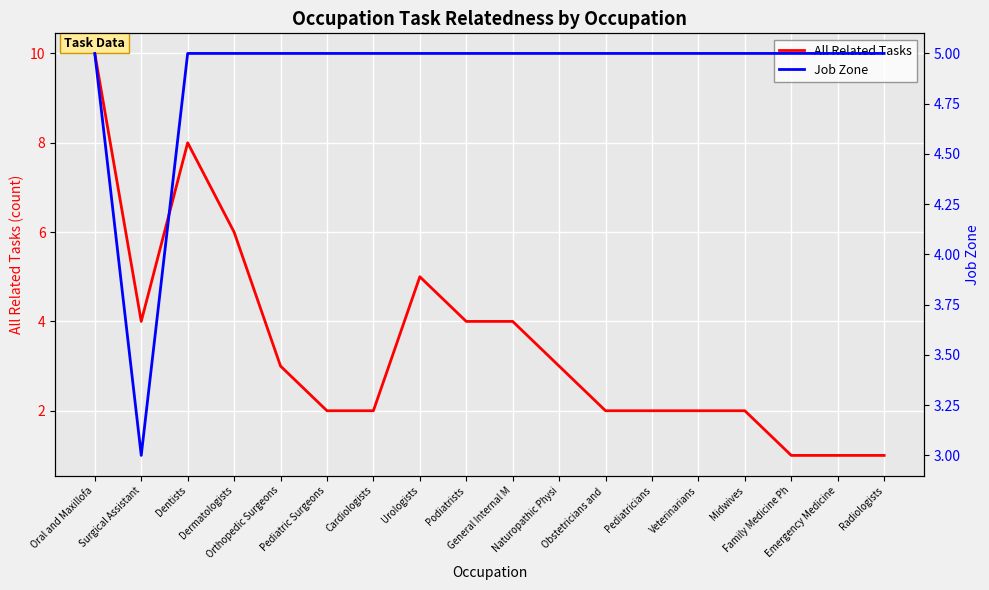

At which category is the sum across all series the highest?

Oral and Maxillofa